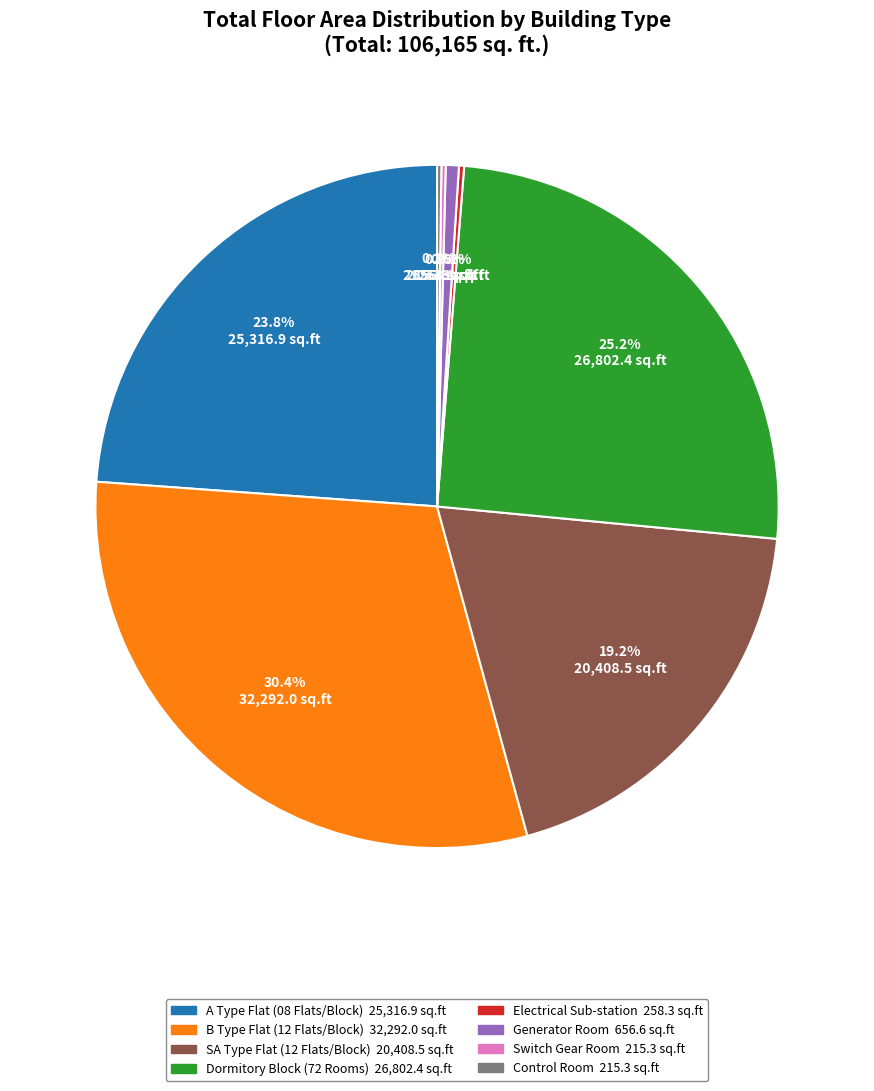

Is there a majority slice in this chart?

No